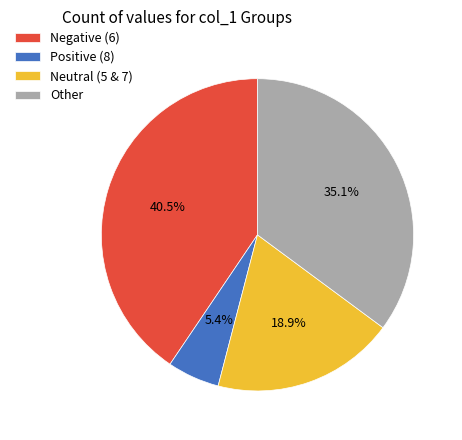

Rank the categories by value from highest to lowest.

Negative (6), Other, Neutral (5 & 7), Positive (8)